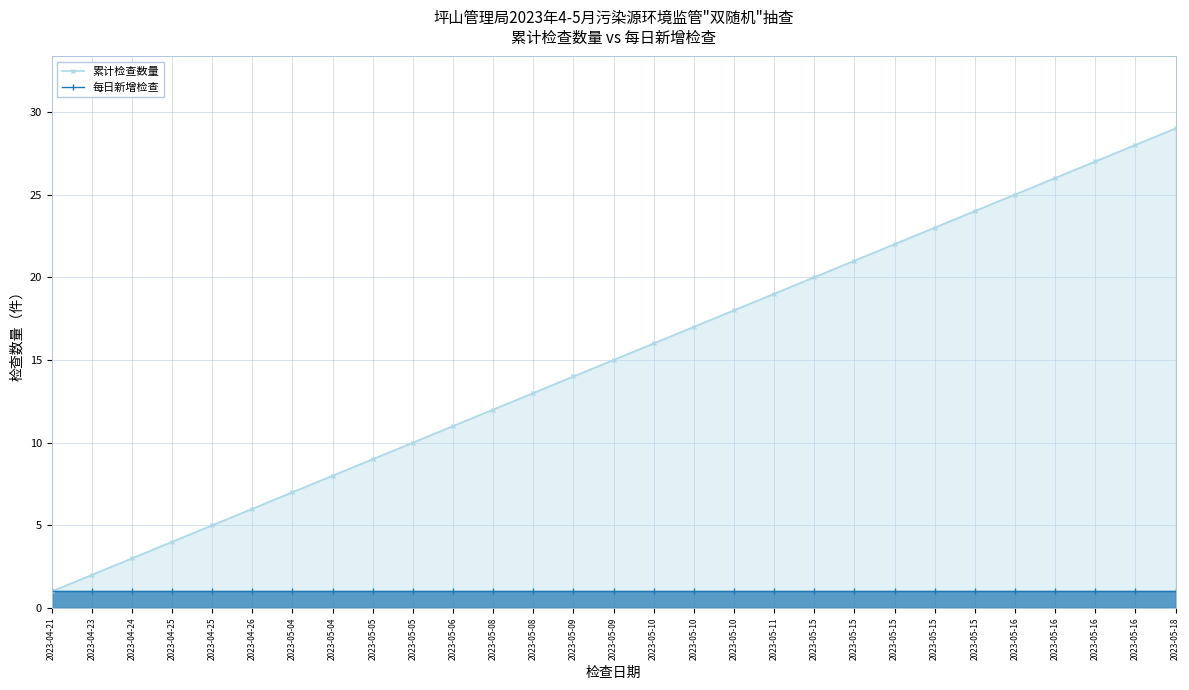

At which category is the sum across all series the highest?

2023-05-18